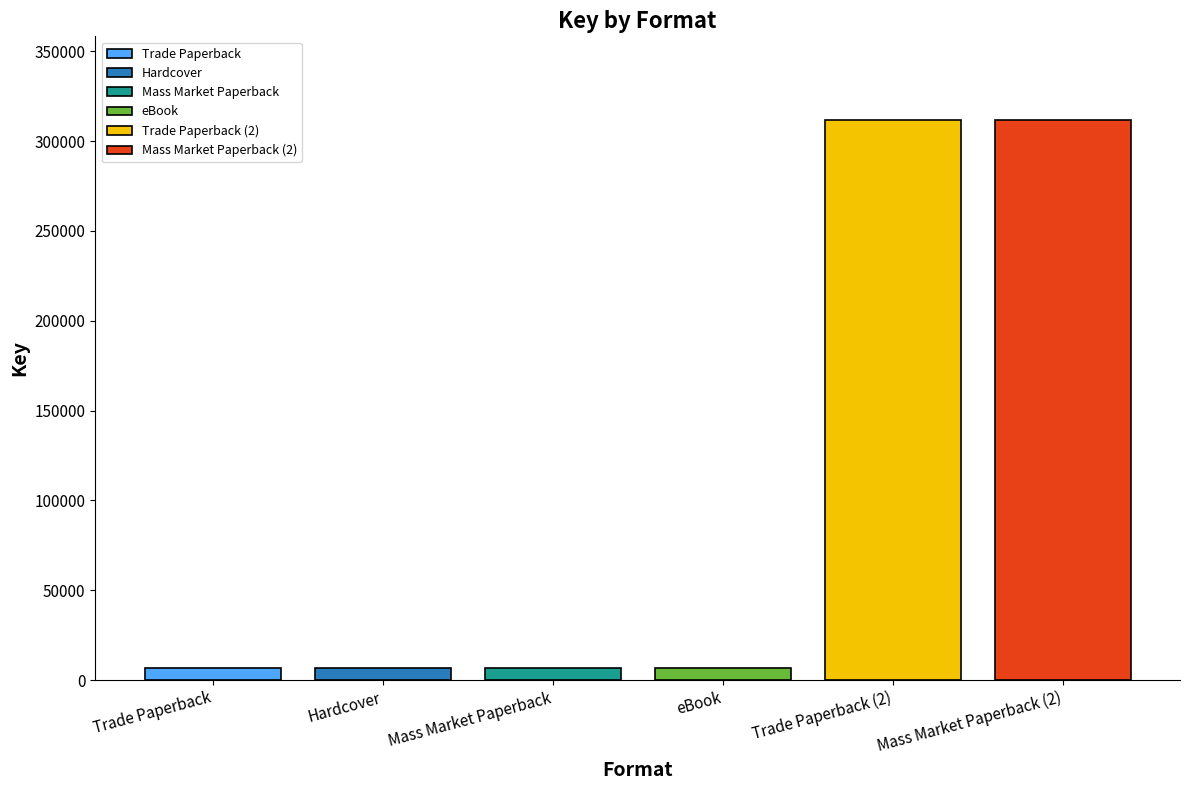

Reading left to right, extract all data points from this chart.

6574	6574	6574	6574	311600	311600